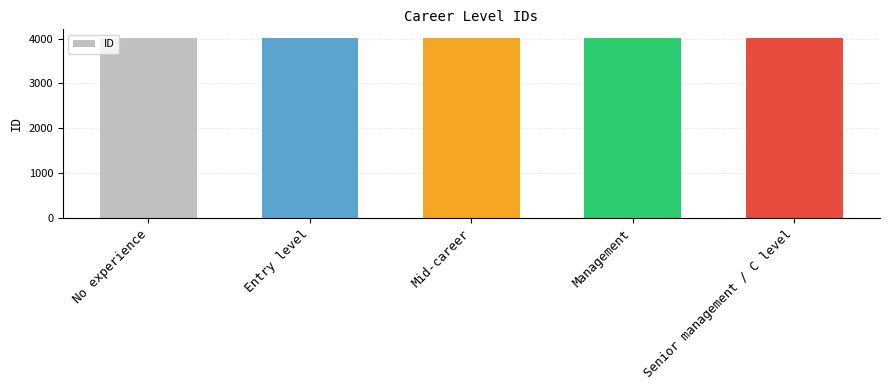

What is the minimum value shown in the chart?

4001